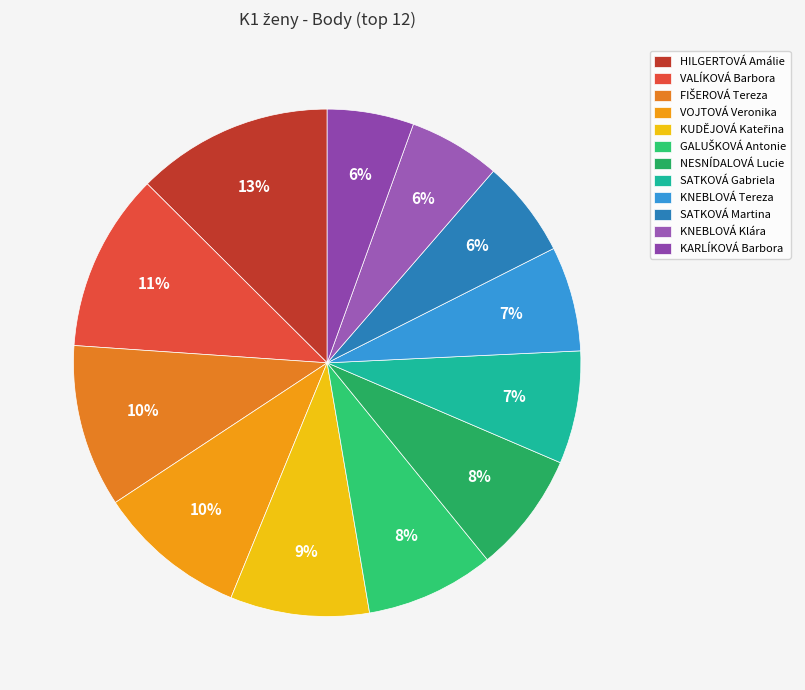

The VOJTOVÁ Veronika slice represents 1% of the pie. True or false?

False